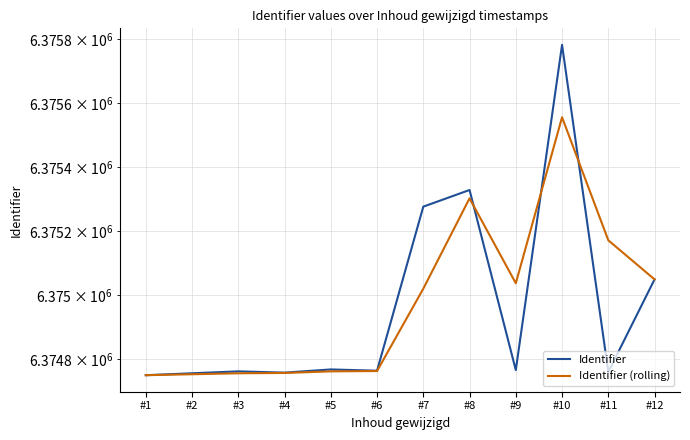

What is the value of the Identifier (rolling) point at the 12th from the left?

6375049